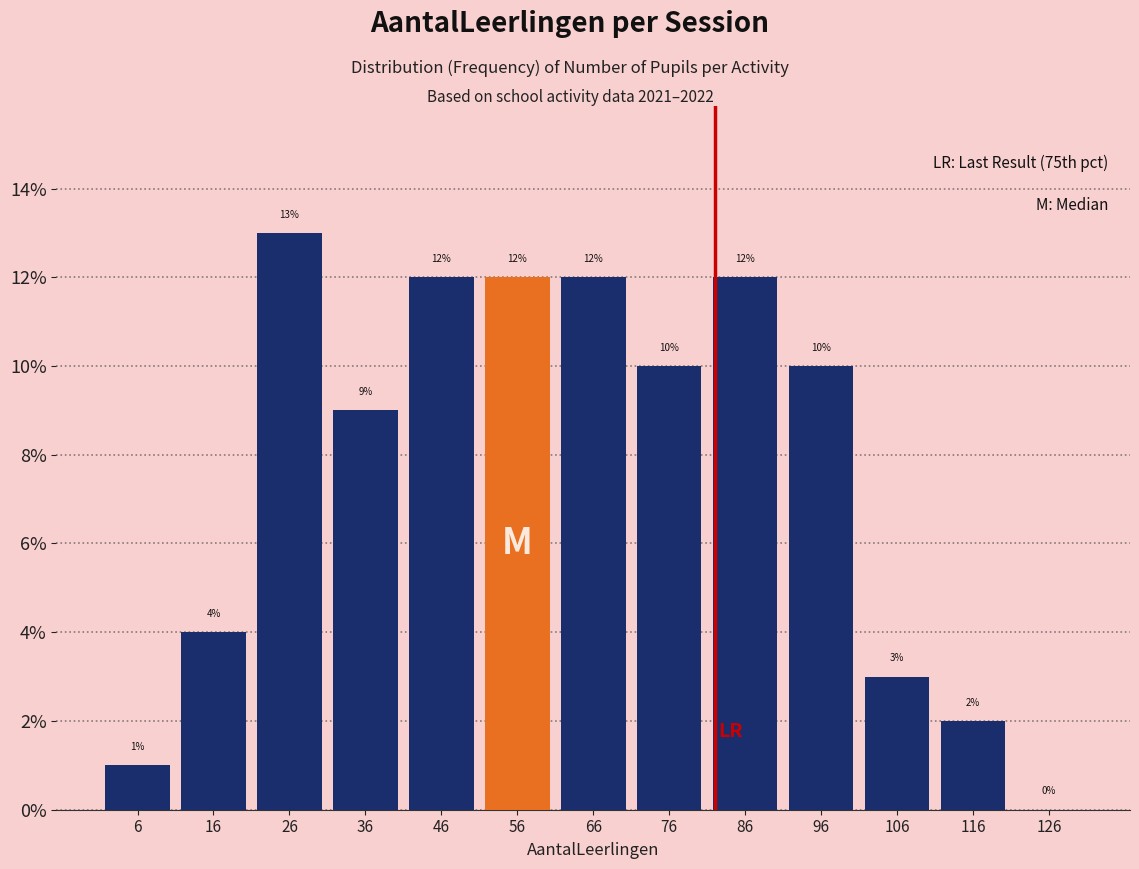

Reading left to right, transcribe this chart: for each bar, give the range it covers on the x-axis and its height.

1 to 11: 1
11 to 21: 4
21 to 31: 13
31 to 41: 9
41 to 51: 12
51 to 61: 12
61 to 71: 12
71 to 81: 10
81 to 91: 12
91 to 101: 10
101 to 111: 3
111 to 121: 2
121 to 131: 0